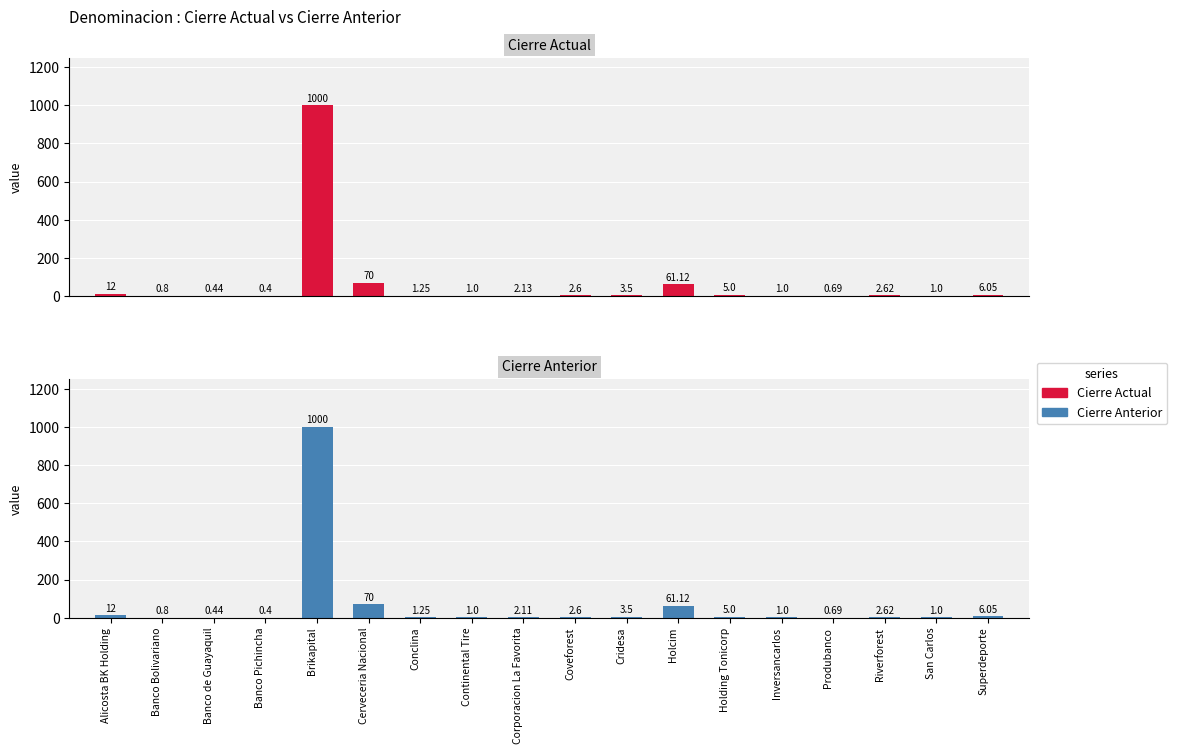

What is the difference between the maximum and second lowest values in the Cierre Anterior series?

999.6